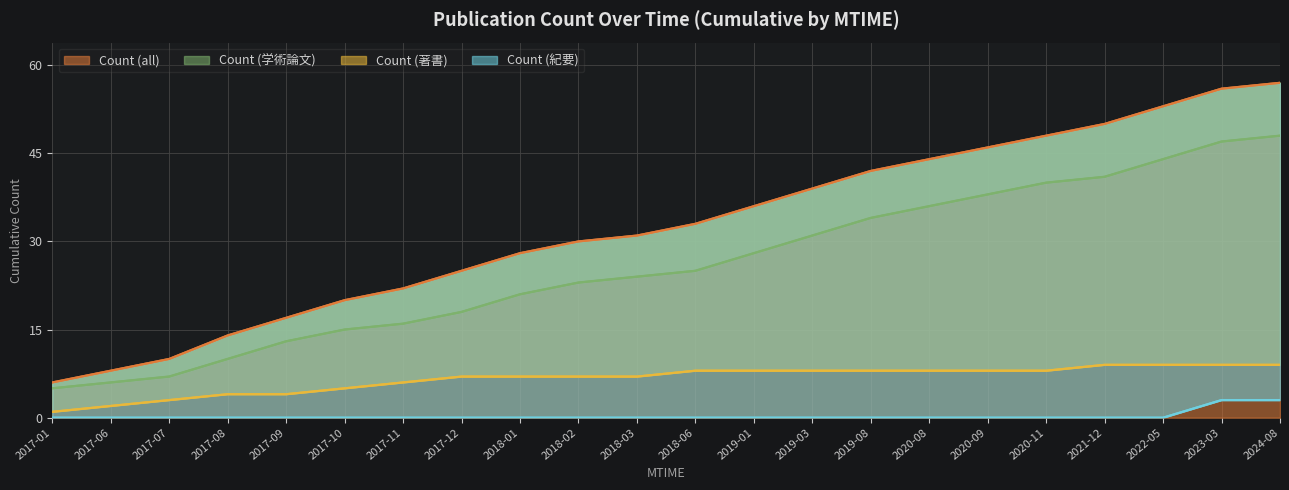

The value of Count (all) at 2017-09 is 4. True or false?

False